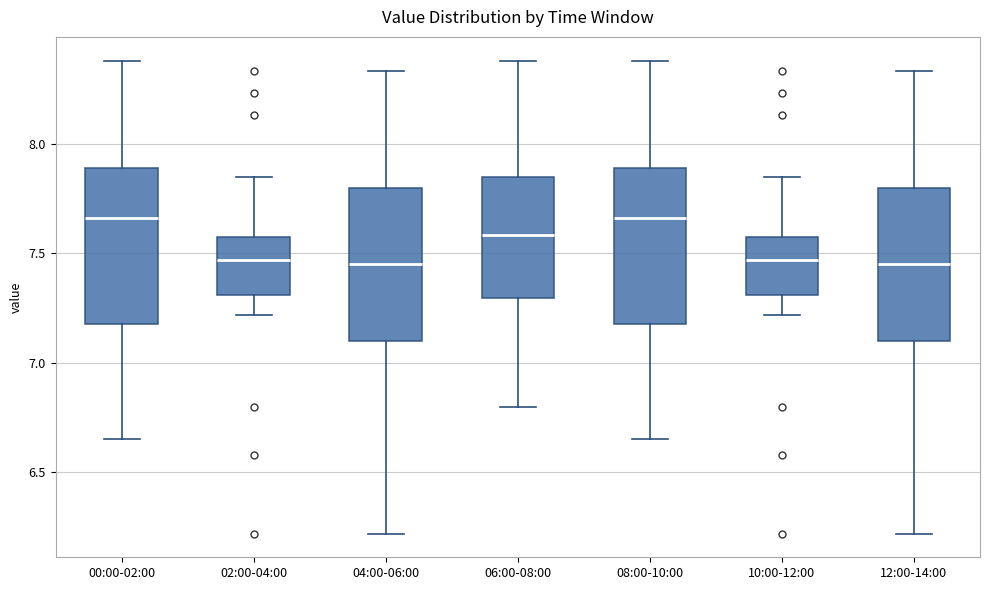

Reading left to right, read every box against the y-axis: the position of its median line, the range the box covers, and the ends of its whiskers. The values are not printed on the chart, so give them approximately, as read against the axis.

00:00-02:00: median 7.65, box 7.20 to 7.90, whiskers 6.65 to 8.40
02:00-04:00: median 7.45, box 7.30 to 7.60, whiskers 7.20 to 7.85
04:00-06:00: median 7.45, box 7.10 to 7.80, whiskers 6.20 to 8.35
06:00-08:00: median 7.60, box 7.30 to 7.85, whiskers 6.80 to 8.40
08:00-10:00: median 7.65, box 7.20 to 7.90, whiskers 6.65 to 8.40
10:00-12:00: median 7.45, box 7.30 to 7.60, whiskers 7.20 to 7.85
12:00-14:00: median 7.45, box 7.10 to 7.80, whiskers 6.20 to 8.35